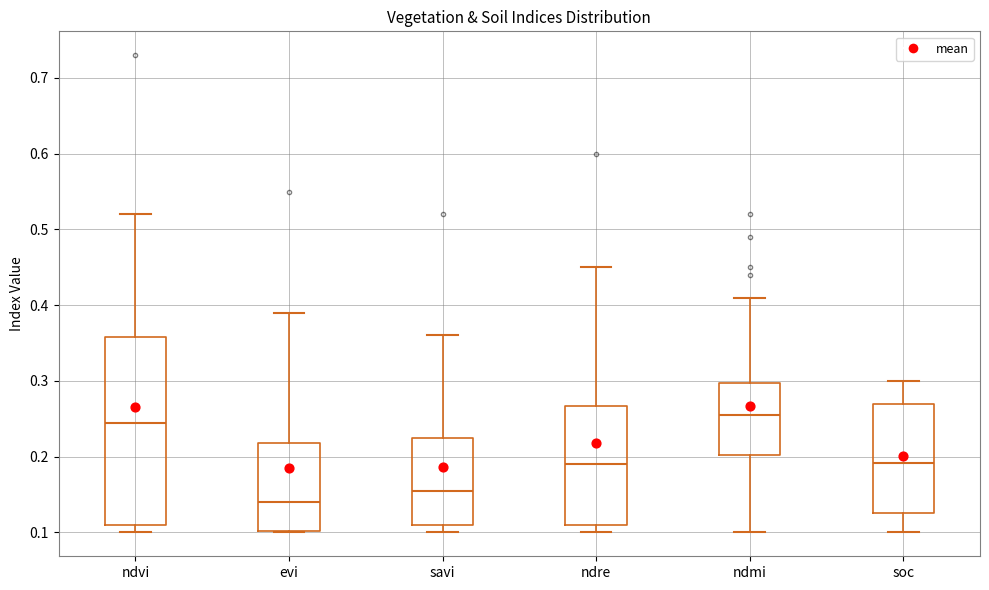

Comparing the boxes themselves (not the whiskers), which one is the tallest?

ndvi